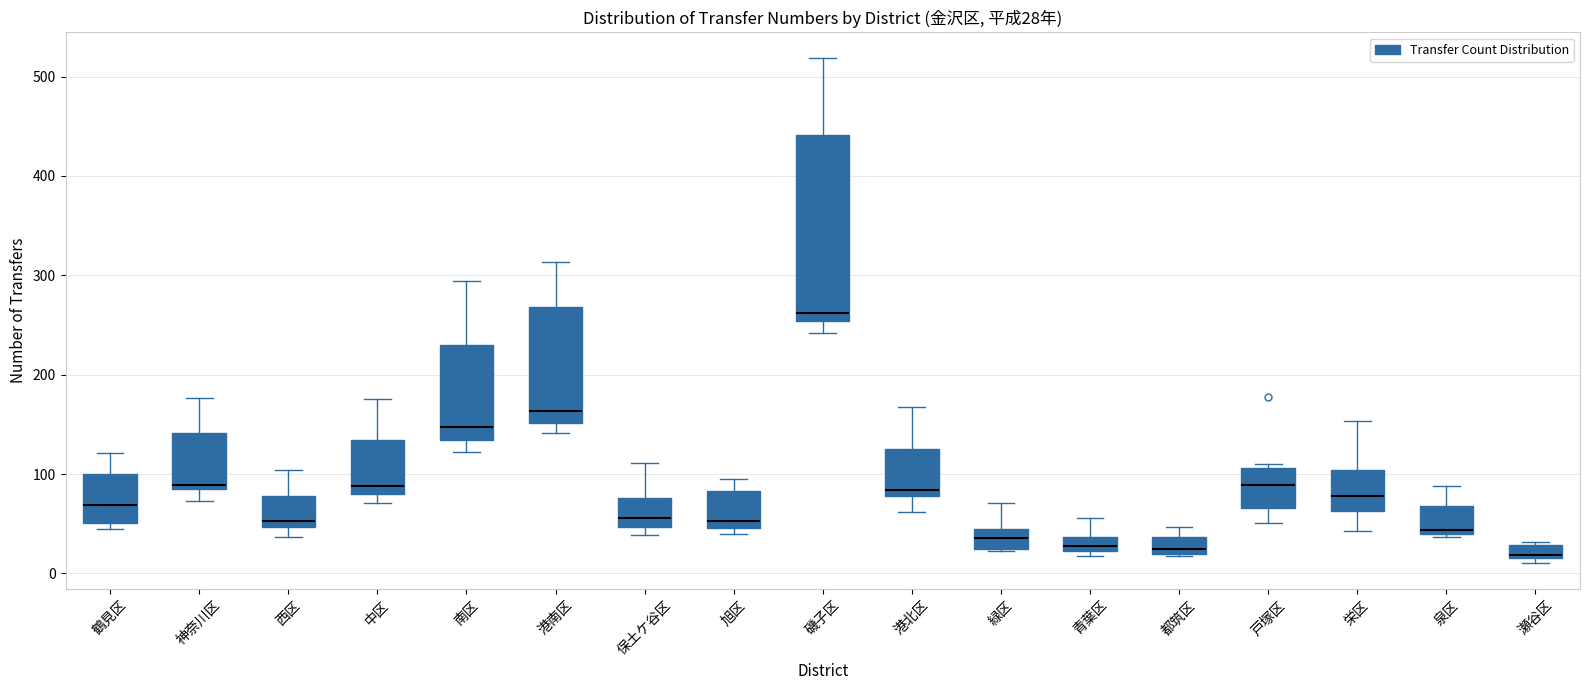

Which box has the highest median line?

磯子区